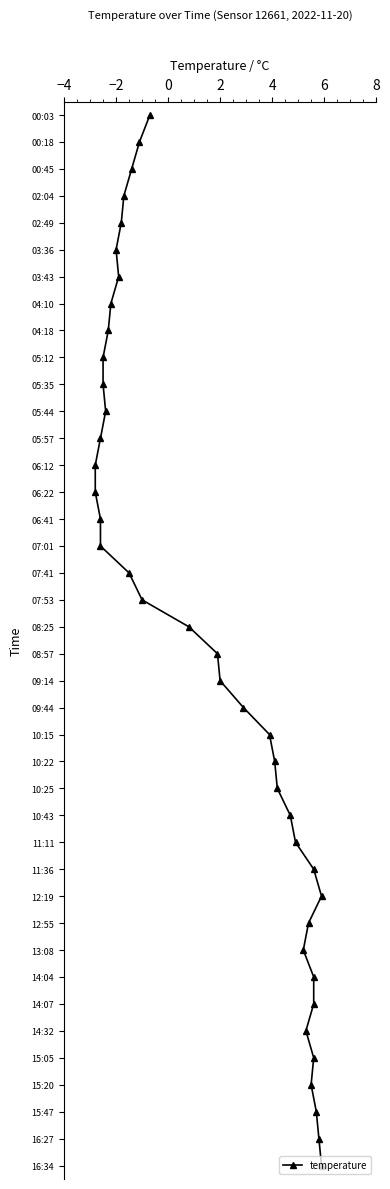

Does the chart have visible grid lines?

No